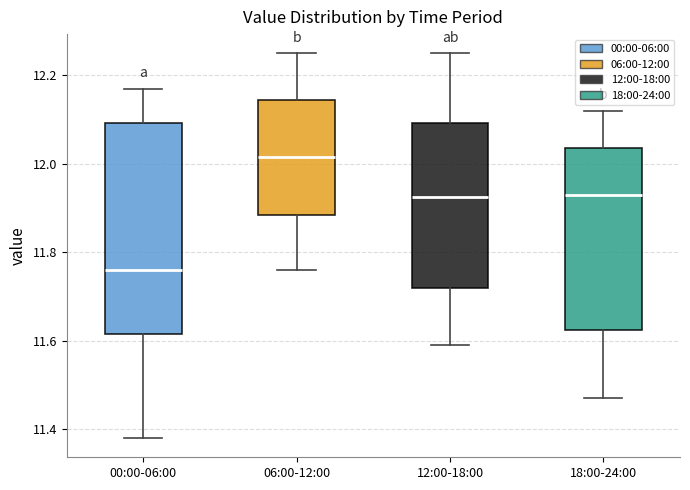

Which box has the highest median line?

06:00-12:00